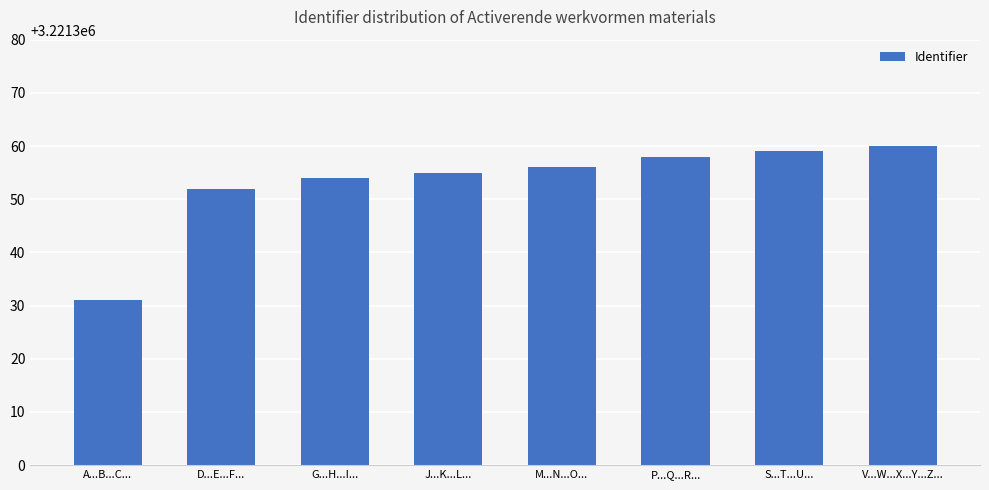

What is the value of the 3rd bar from the left?

3221354